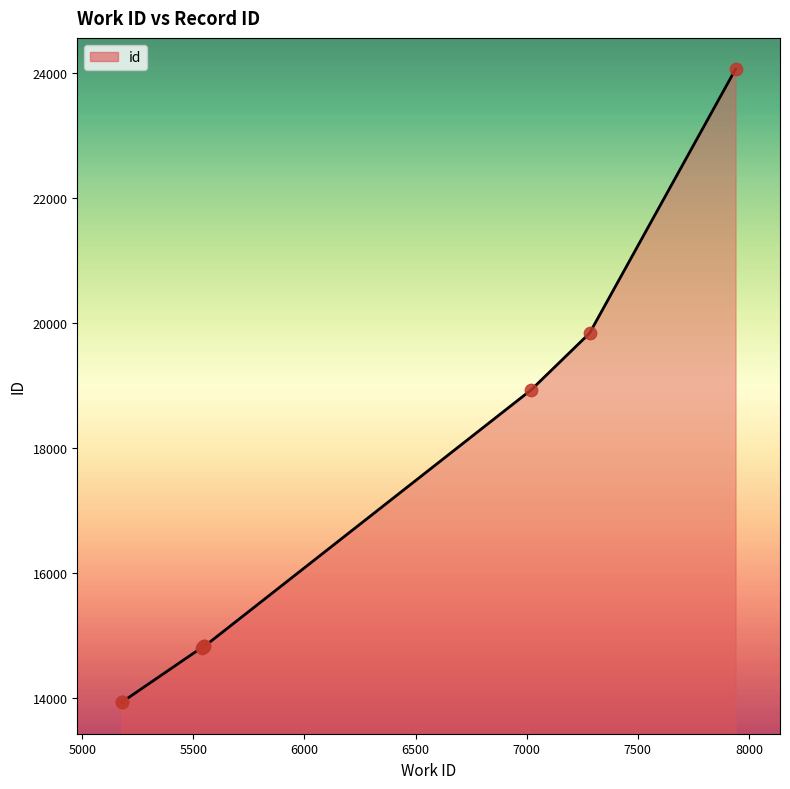

What is the ratio of the value at 5538 to the value at 5178?

1.1